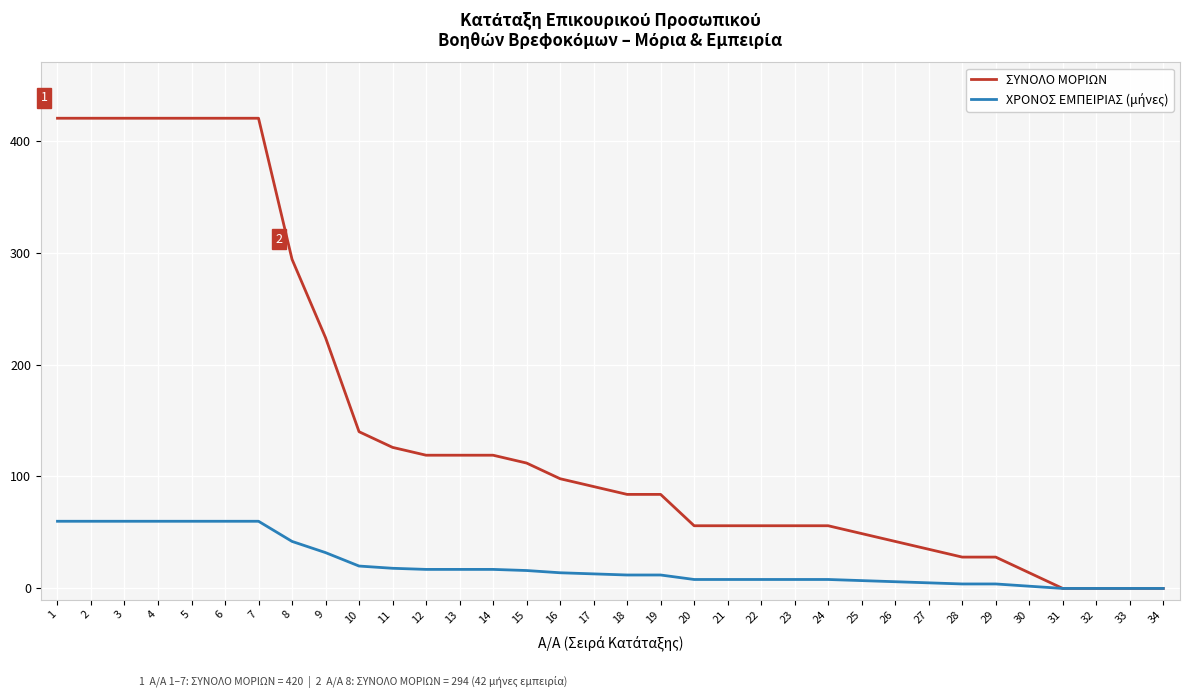

The value of ΣΥΝΟΛΟ ΜΟΡΙΩΝ at 13 is 119. True or false?

True